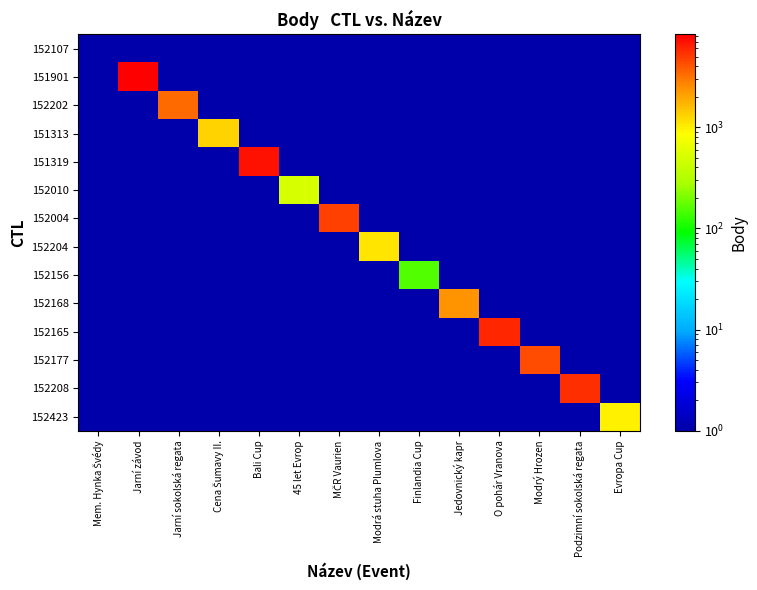

What is the total value across all series at Bali Cup?

7030.3